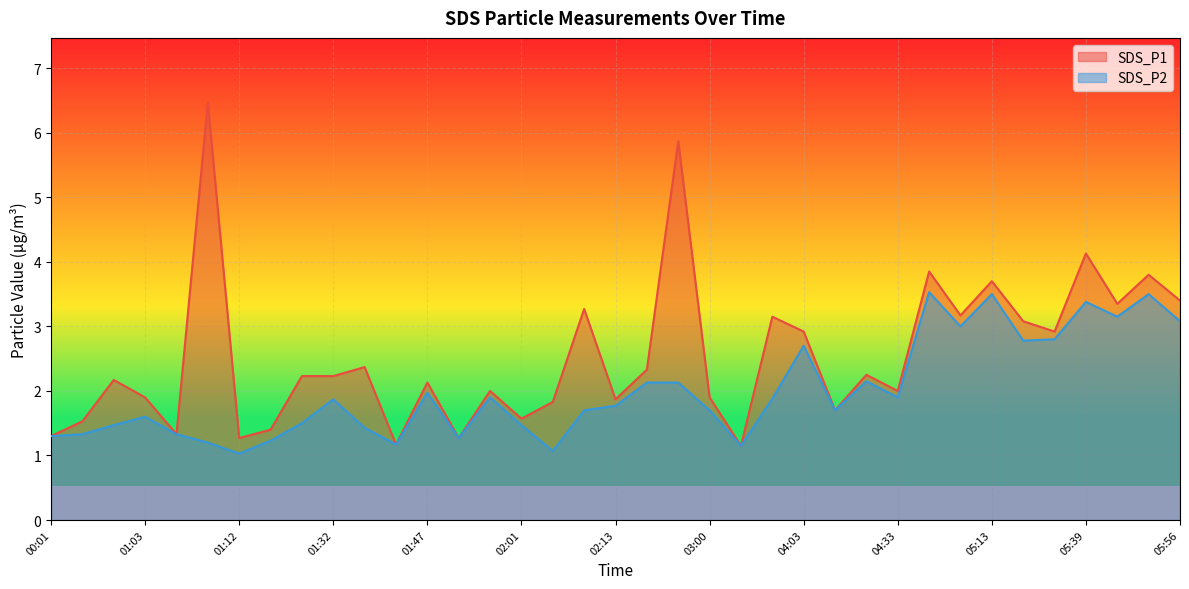

List the series in order of their peak value, highest first.

SDS_P1, SDS_P2